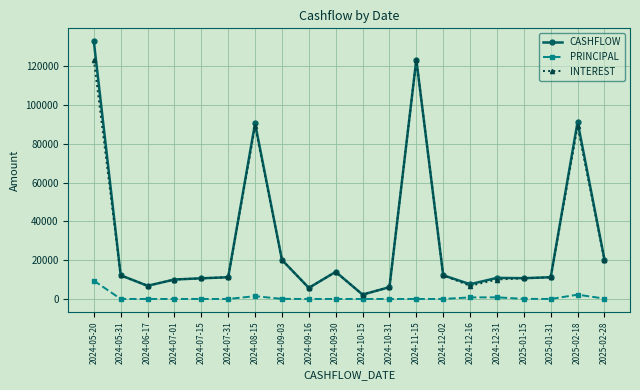

The value of CASHFLOW at 2024-08-15 is 40819.2. True or false?

False